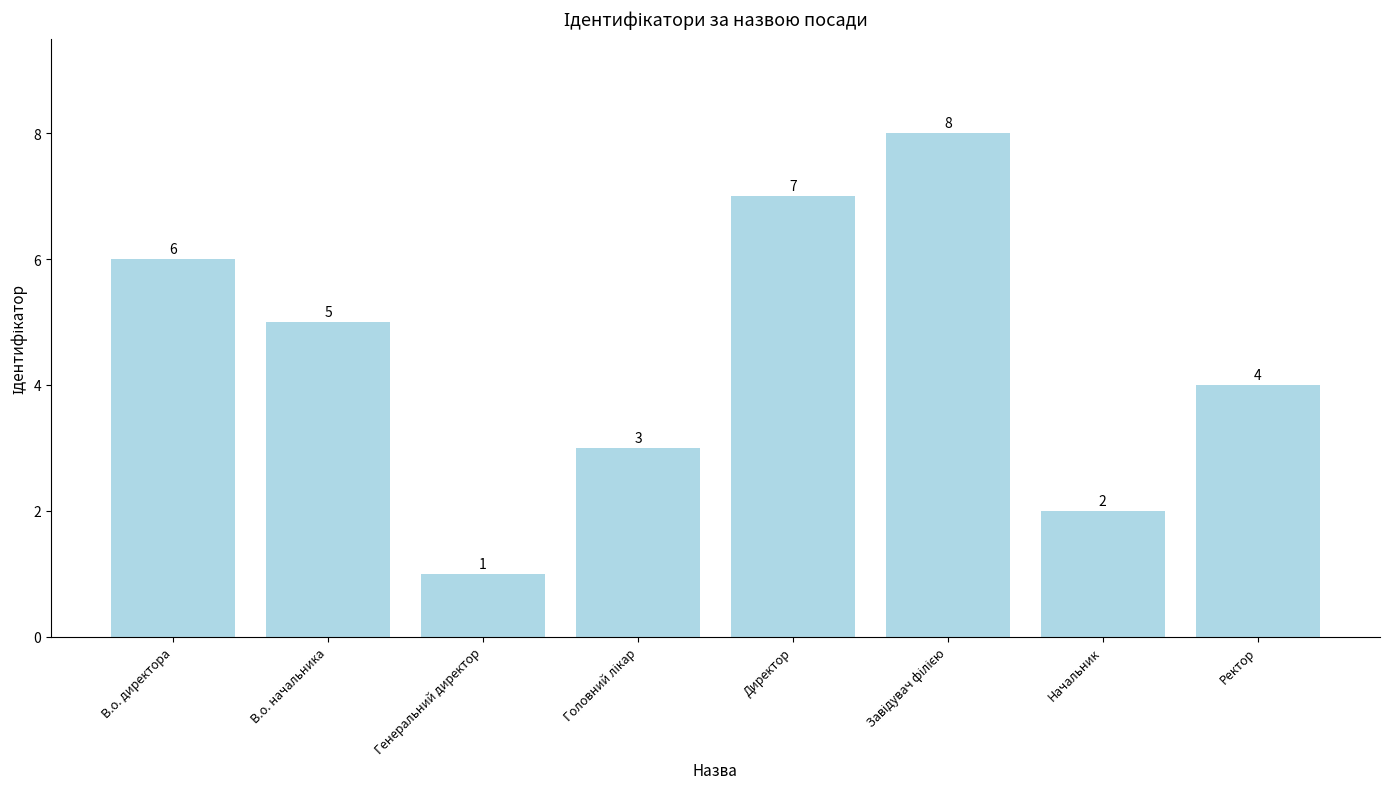

The chart shows a value of 10 at В.о. директора. True or false?

False